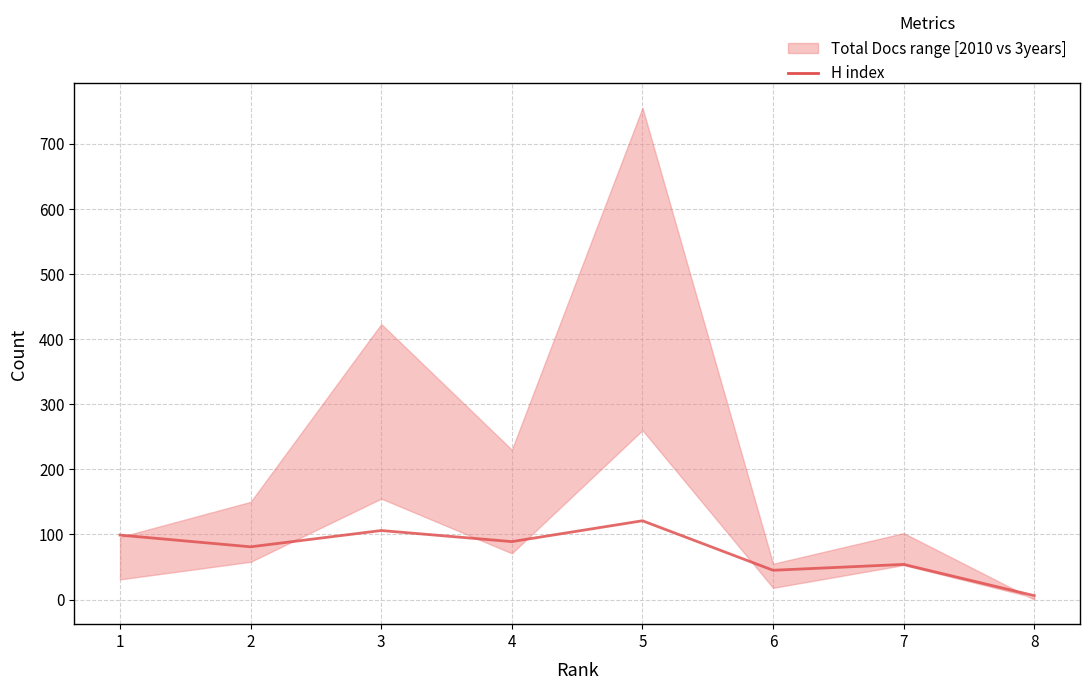

What is the value of the 6th point from the left?

45